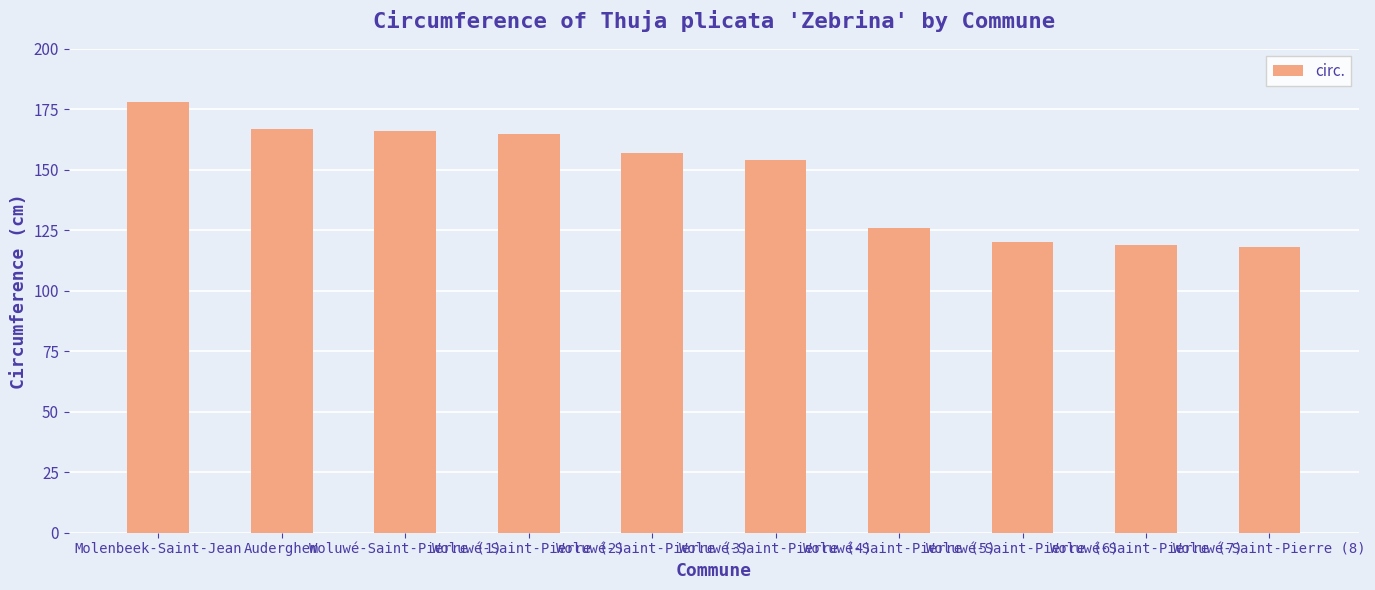

What is the minimum value shown in the chart?

118